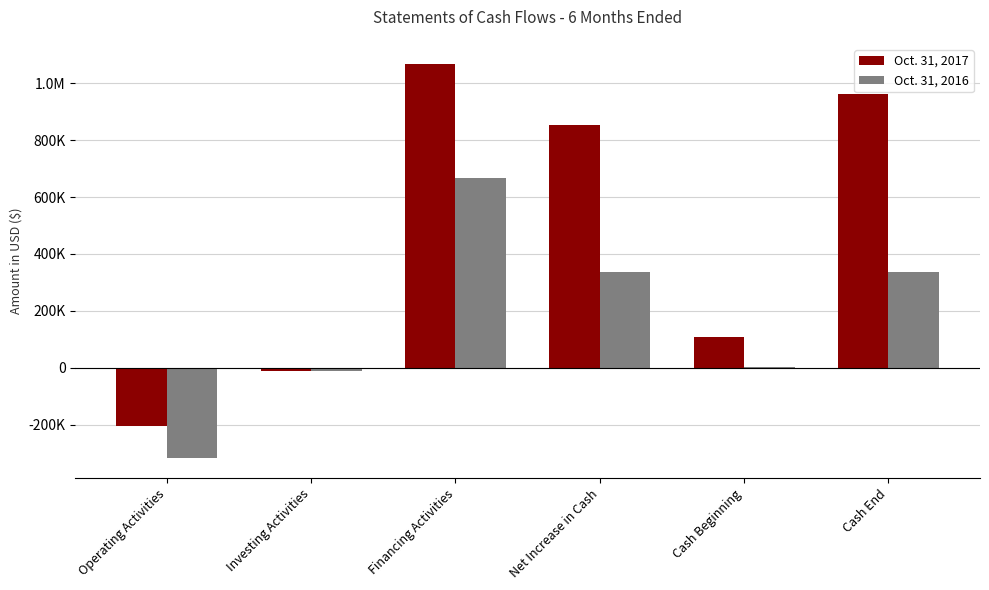

What is the difference between the Oct. 31, 2016 values at Cash Beginning and Cash End?

336447